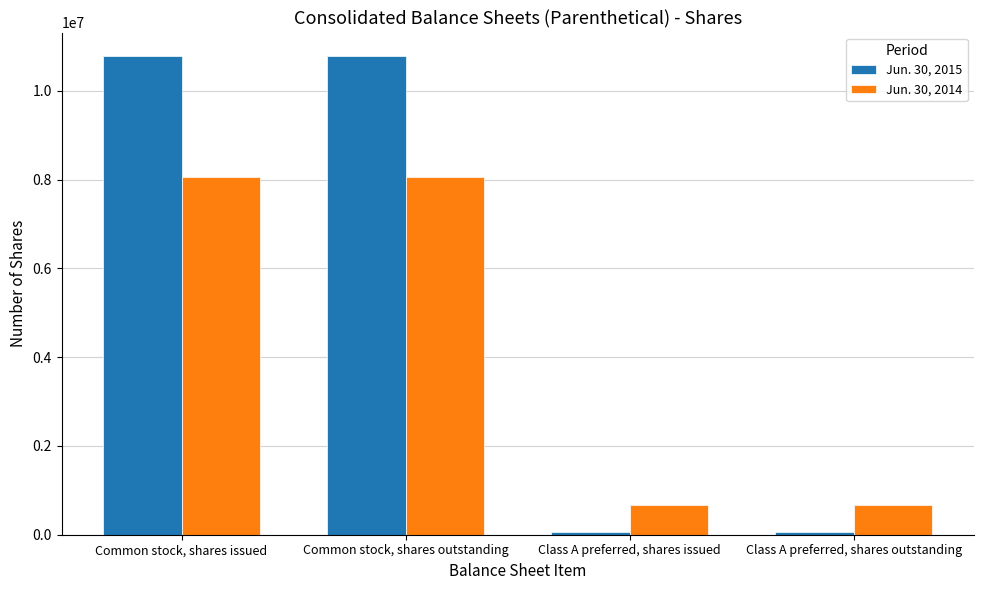

The Jun. 30, 2014 series shows 667462 at Class A preferred, shares issued. True or false?

True